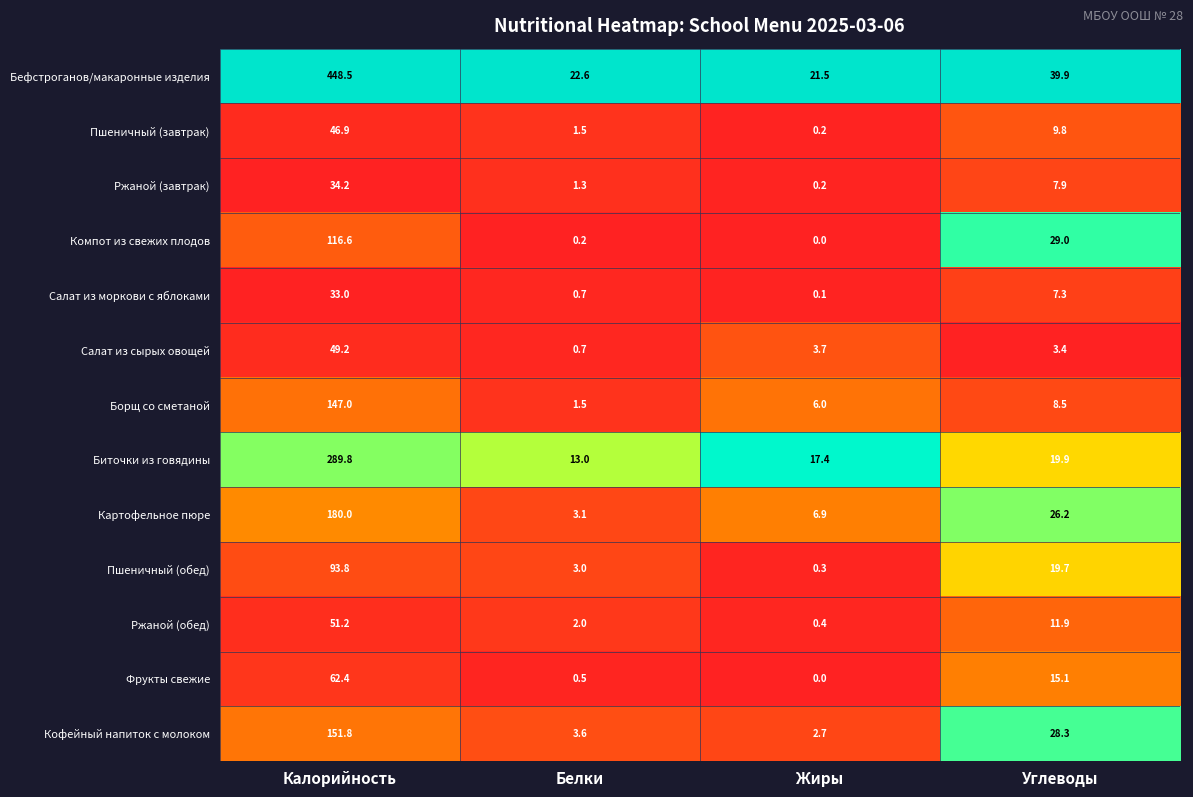

Is it true that Ржаной (обед) equals 51.2 at Калорийность?

True